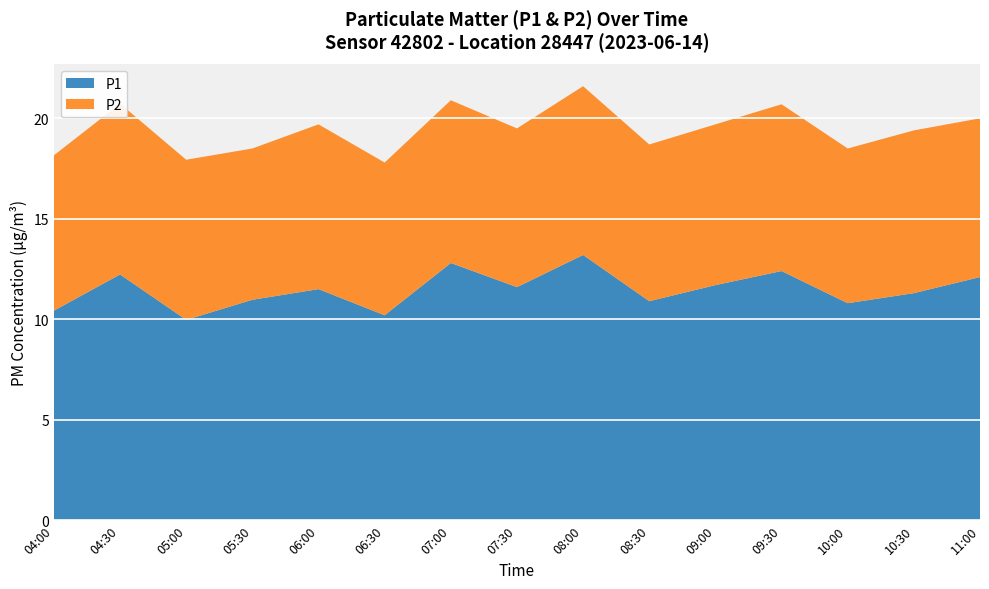

Reading right to left, what are all the values shown in this chart?

P1: 12.1	11.3	10.8	12.4	11.7	10.9	13.2	11.6	12.8	10.2	11.5	11.0	10.0	12.2	10.4
P2: 7.9	8.1	7.7	8.3	8.0	7.8	8.4	7.9	8.1	7.6	8.2	7.5	8.0	8.5	7.7